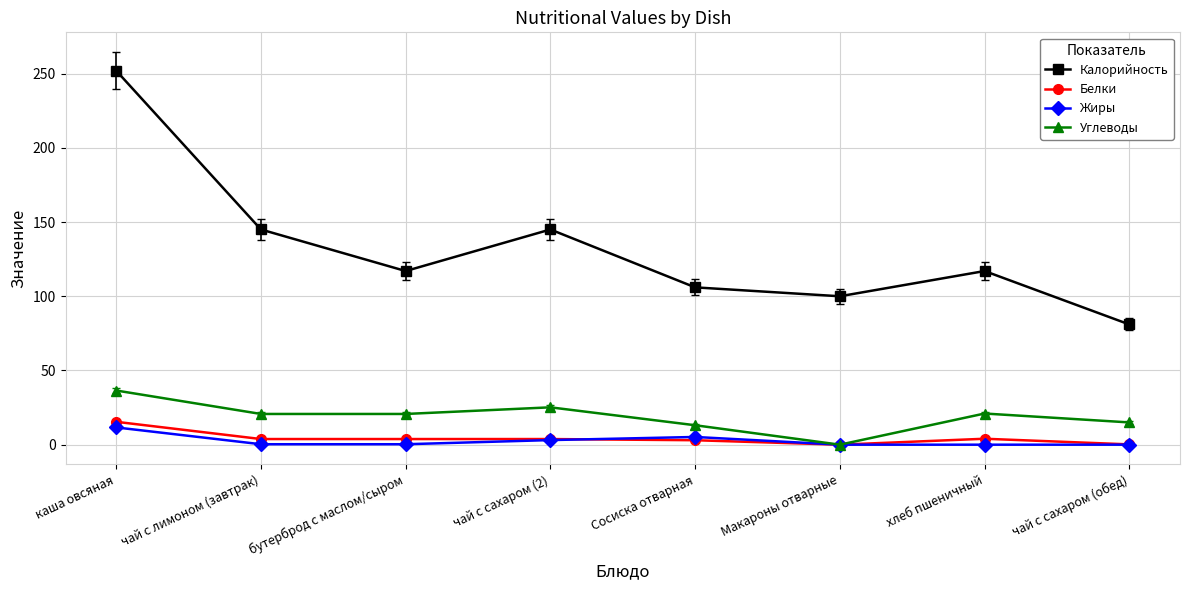

What is the total value across all series at Сосиска отварная?

127.3